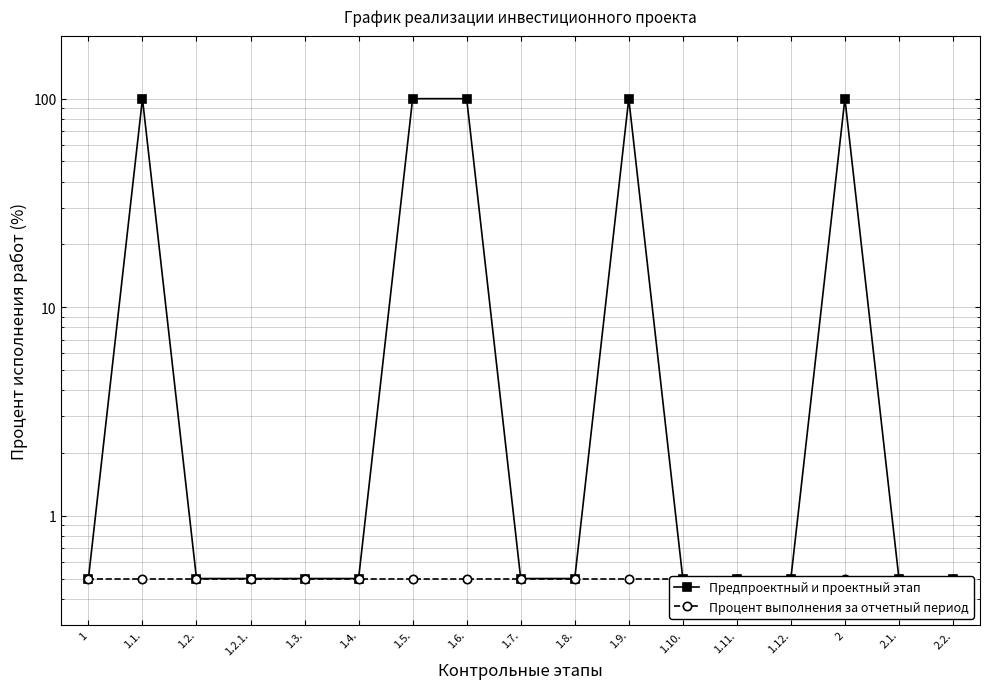

What is the average value of the Предпроектный и проектный этап series?

29.8